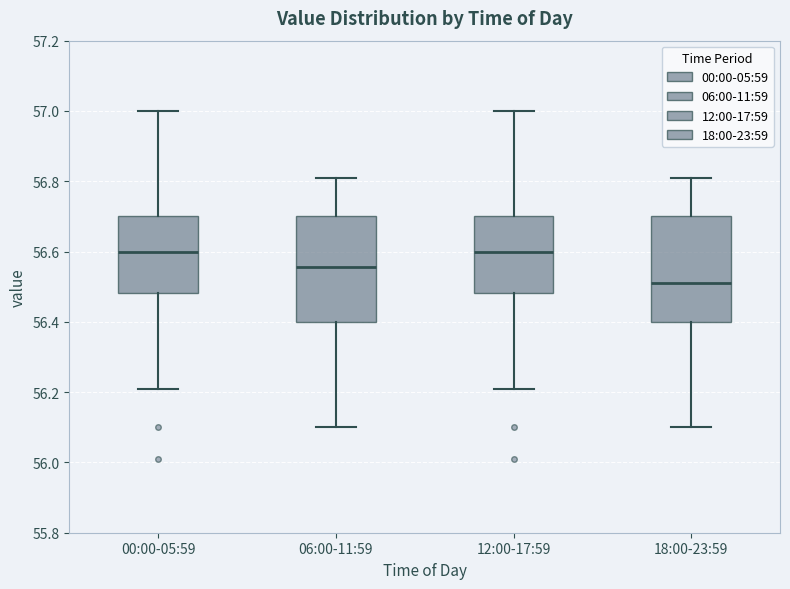

Reading left to right, transcribe this box plot: for each box, give where its median line is, the range the box spans, and where its two whiskers end, as read against the y-axis. The values are not printed on the chart, so give them approximately, as read against the axis.

00:00-05:59: median 56.60, box 56.48 to 56.70, whiskers 56.22 to 57.00
06:00-11:59: median 56.56, box 56.40 to 56.70, whiskers 56.10 to 56.82
12:00-17:59: median 56.60, box 56.48 to 56.70, whiskers 56.22 to 57.00
18:00-23:59: median 56.52, box 56.40 to 56.70, whiskers 56.10 to 56.82